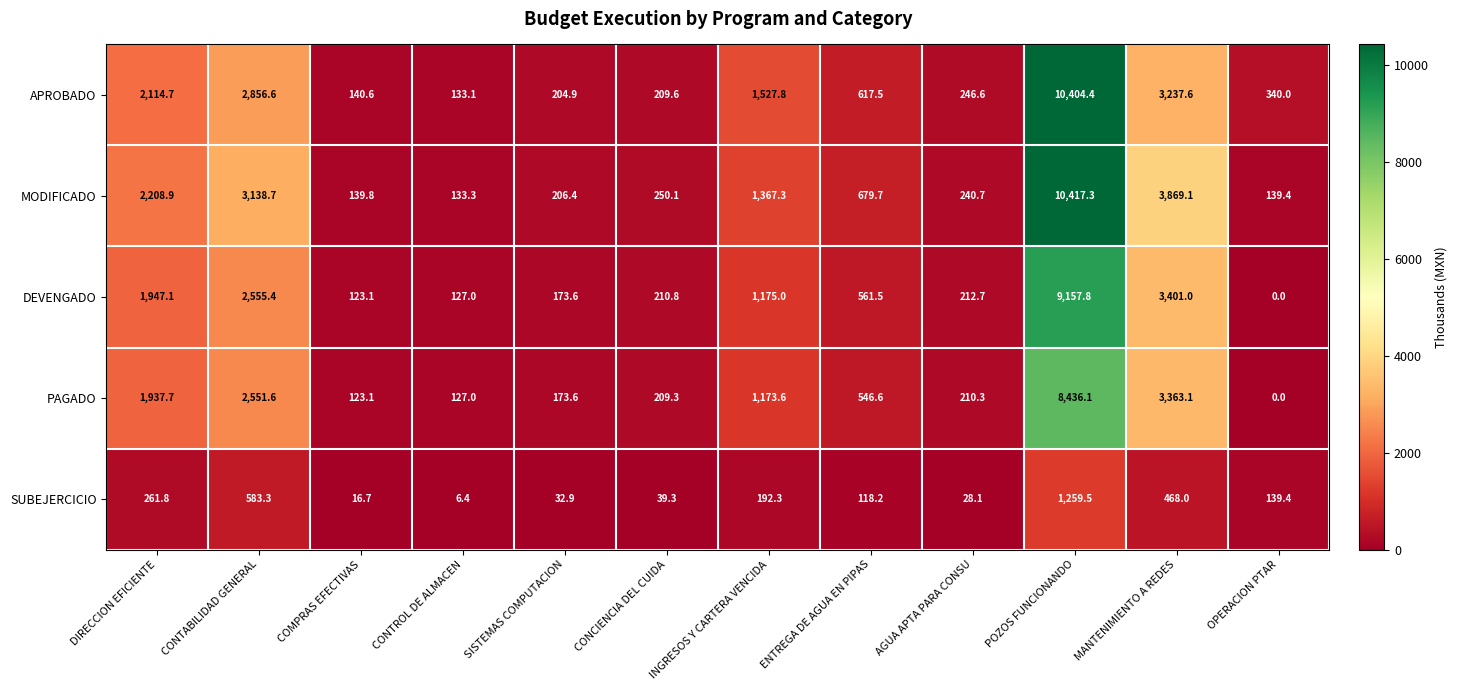

List the labels in order of SUBEJERCICIO value, smallest first.

CONTROL DE ALMACEN, COMPRAS EFECTIVAS, AGUA APTA PARA CONSU, SISTEMAS COMPUTACION, CONCIENCIA DEL CUIDA, ENTREGA DE AGUA EN PIPAS, OPERACION PTAR, INGRESOS Y CARTERA VENCIDA, DIRECCION EFICIENTE, MANTENIMIENTO A REDES, CONTABILIDAD GENERAL, POZOS FUNCIONANDO